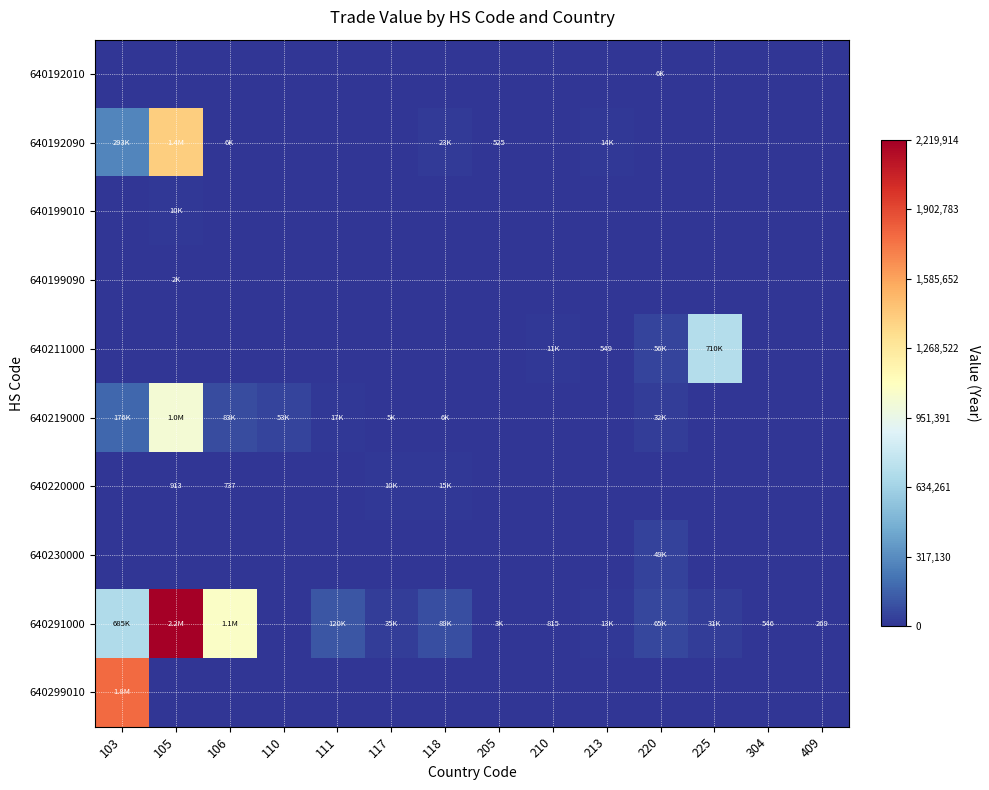

Which has a higher value, 106 or 304?

106